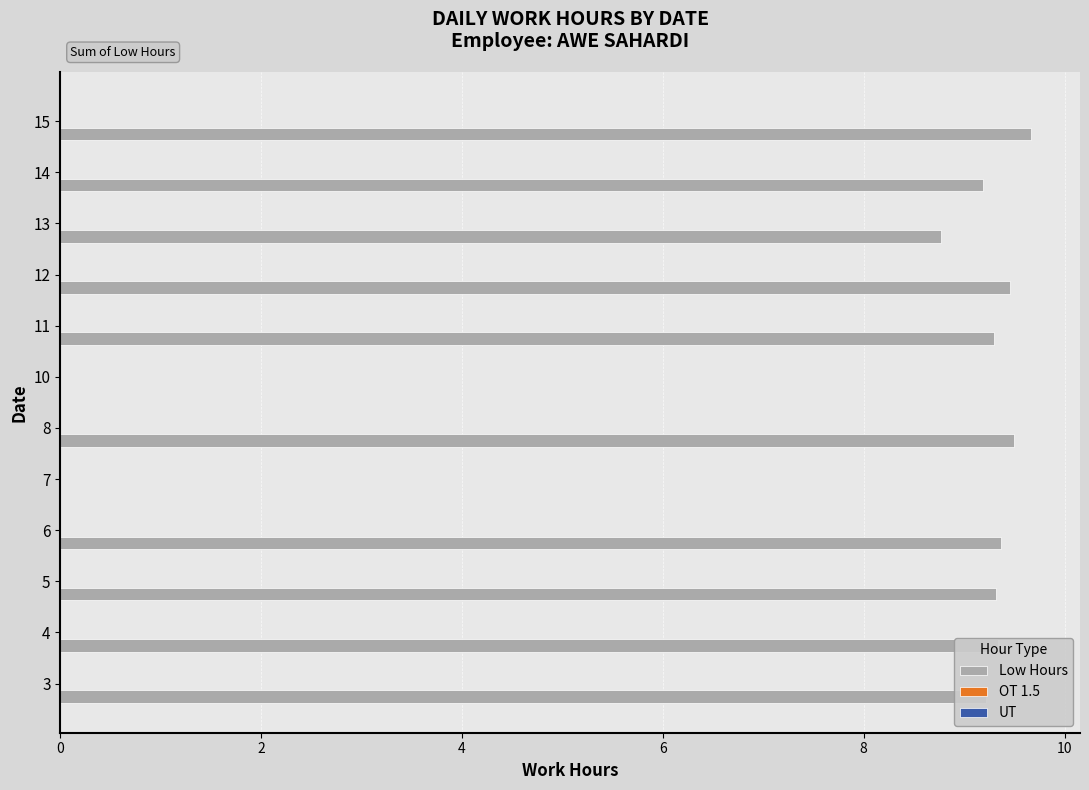

What is the approximate value at 13?

8.8